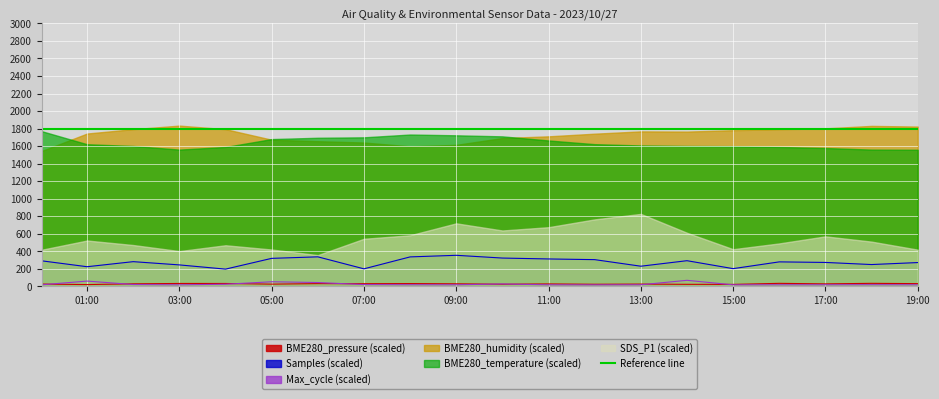

True or false: Samples (scaled) and BME280_pressure (scaled) cross at least once.

False